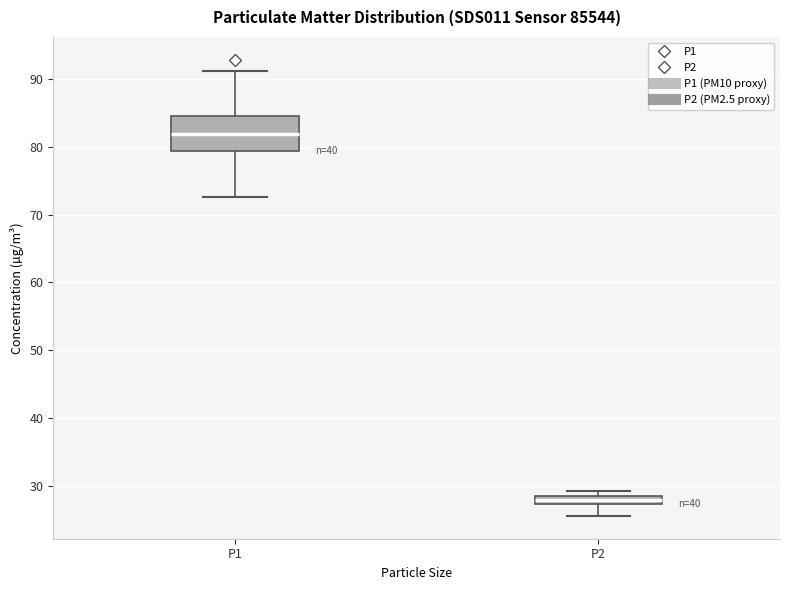

Which box has the highest median line?

P1